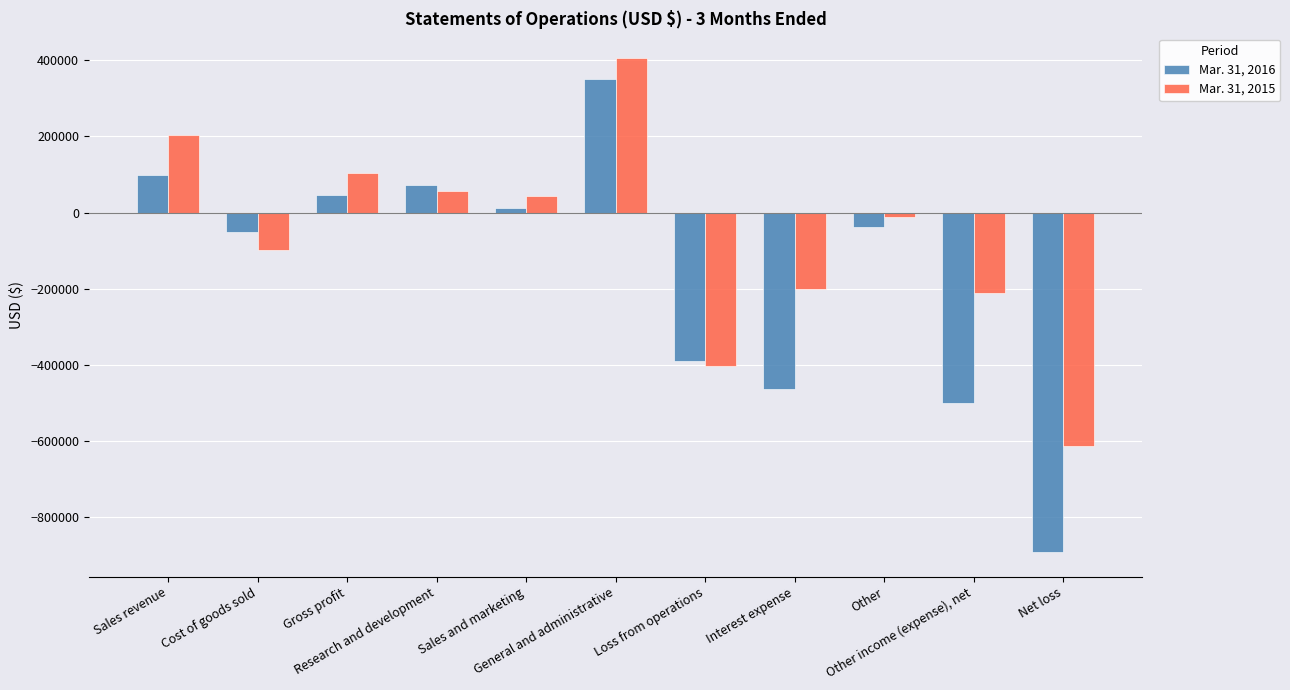

Which series has the largest total across all categories?

Mar. 31, 2015